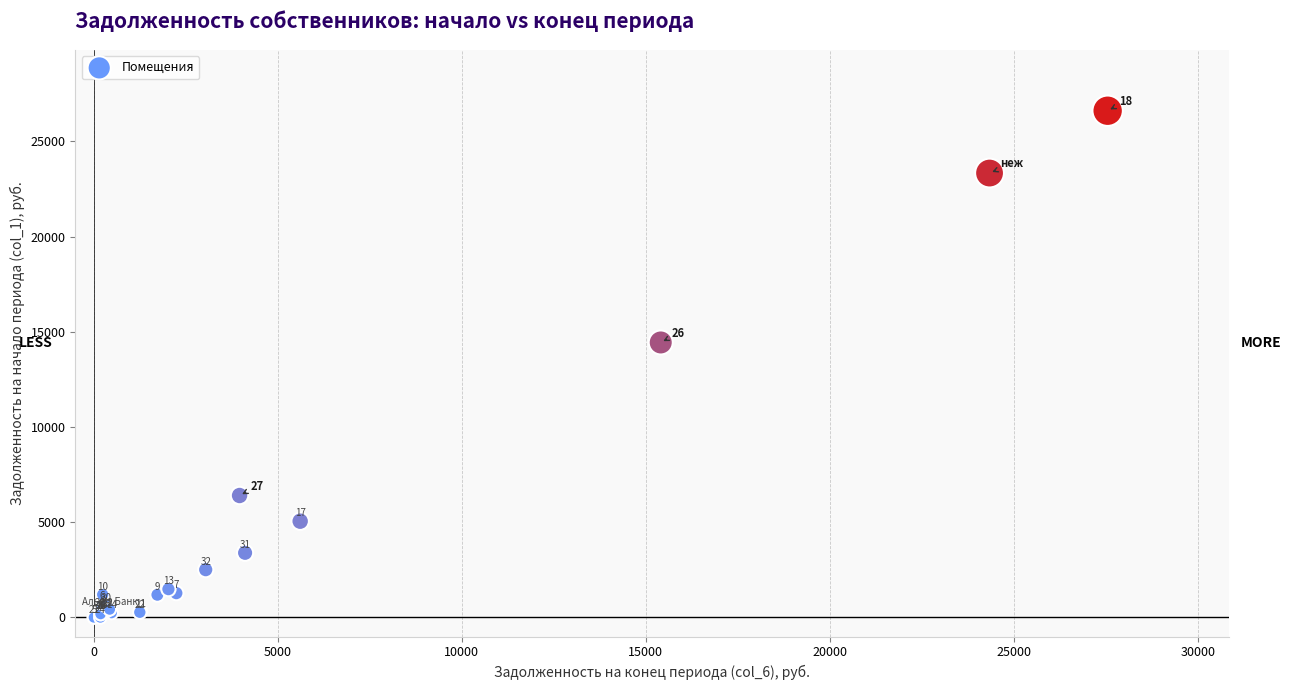

What Y value in the scatter plot is closest to 13307?

14444.0